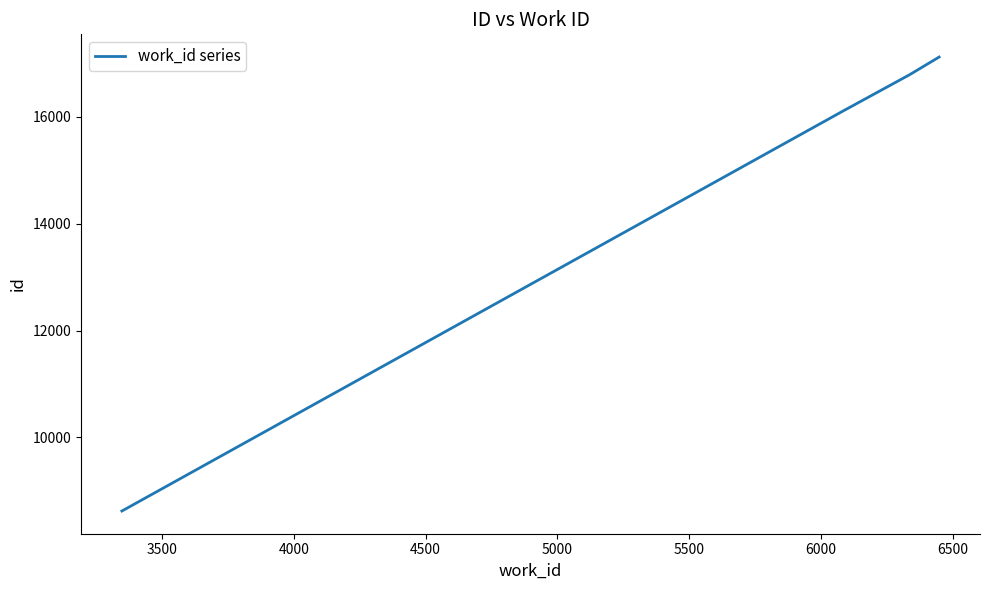

Is this an area chart (filled region under the line)?

No